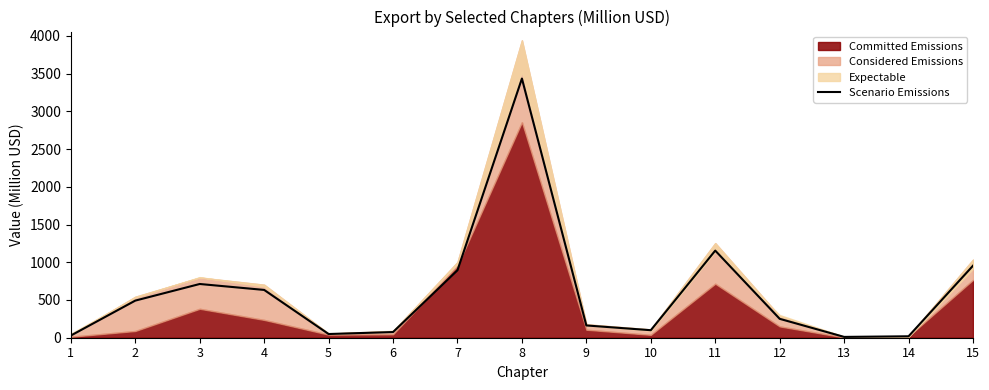

How many data points does each series have?

15